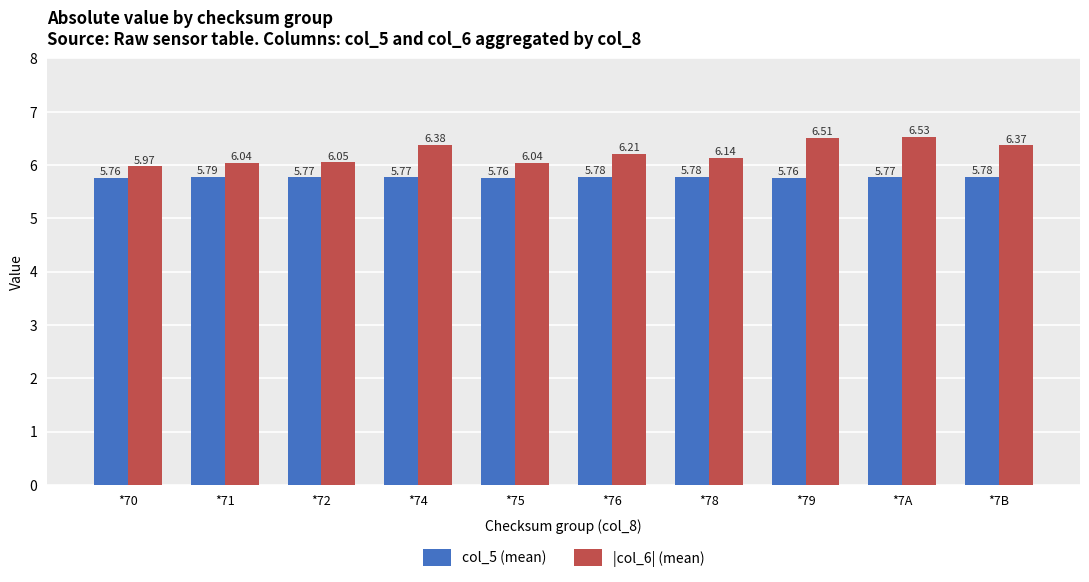

List the series in order of their overall mean, highest first.

|col_6| (mean), col_5 (mean)